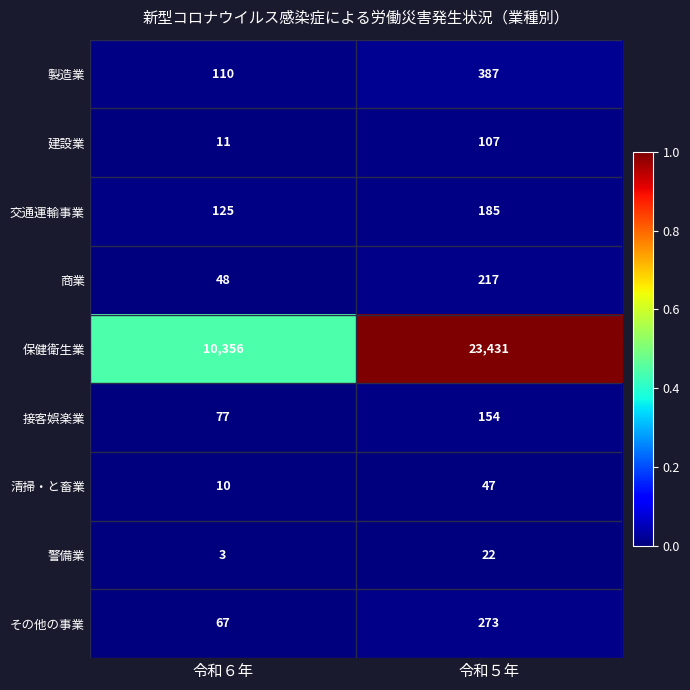

What is the average value of the 接客娯楽業 series?

116